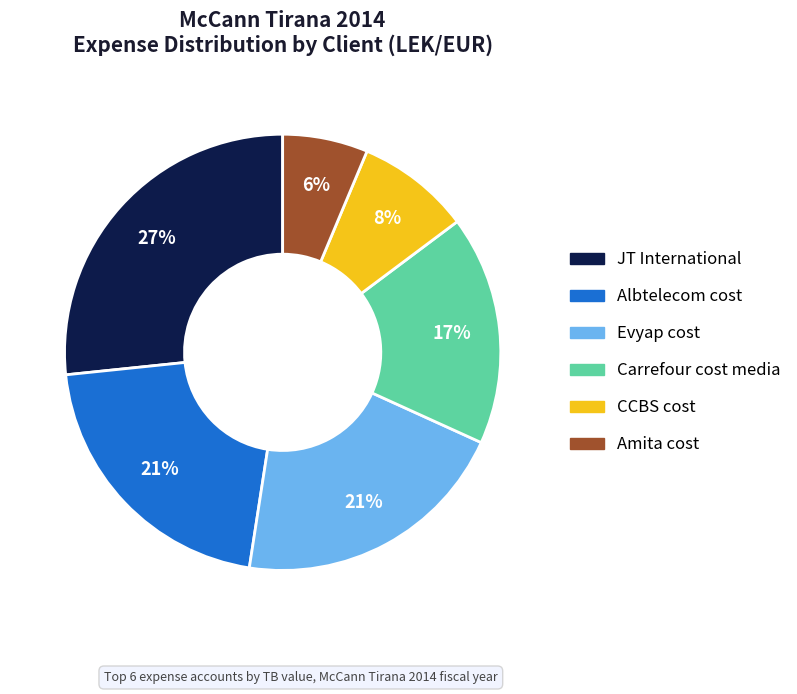

What is the smallest slice in the pie chart?

Amita cost